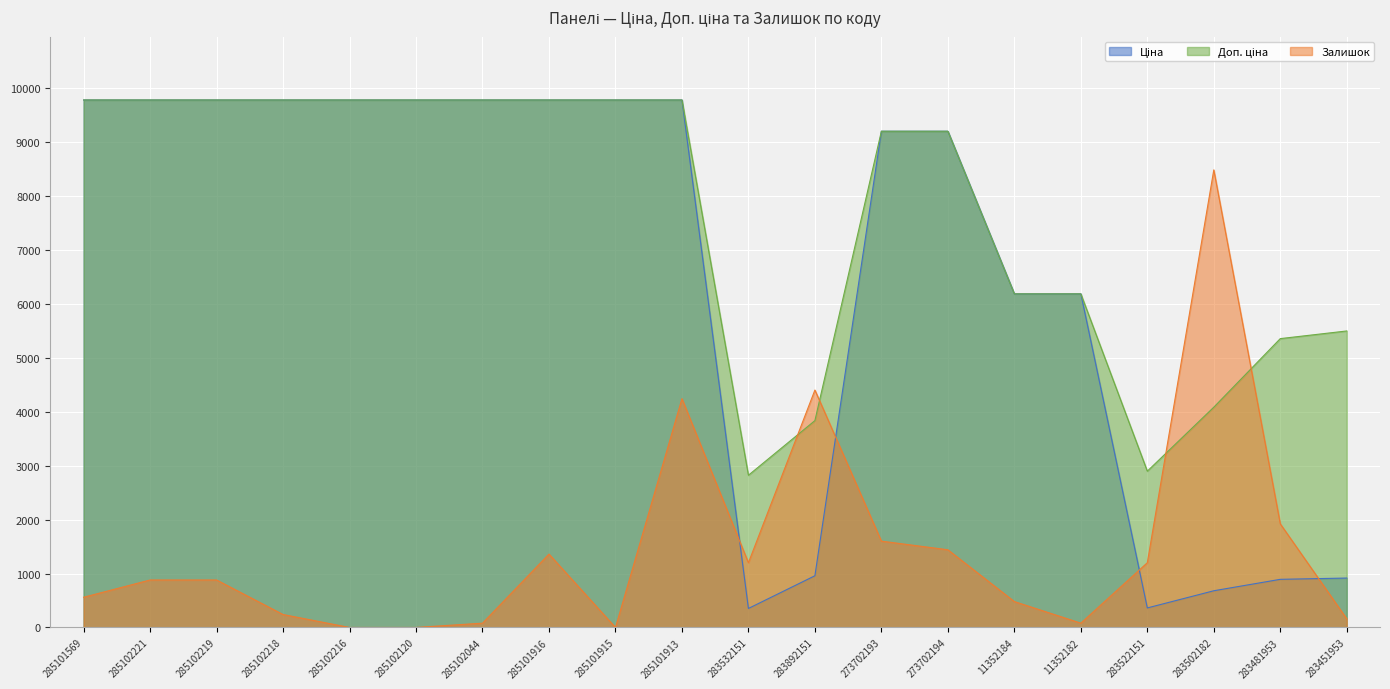

List the series in order of their peak value, lowest first.

Залишок, Ціна, Доп. ціна